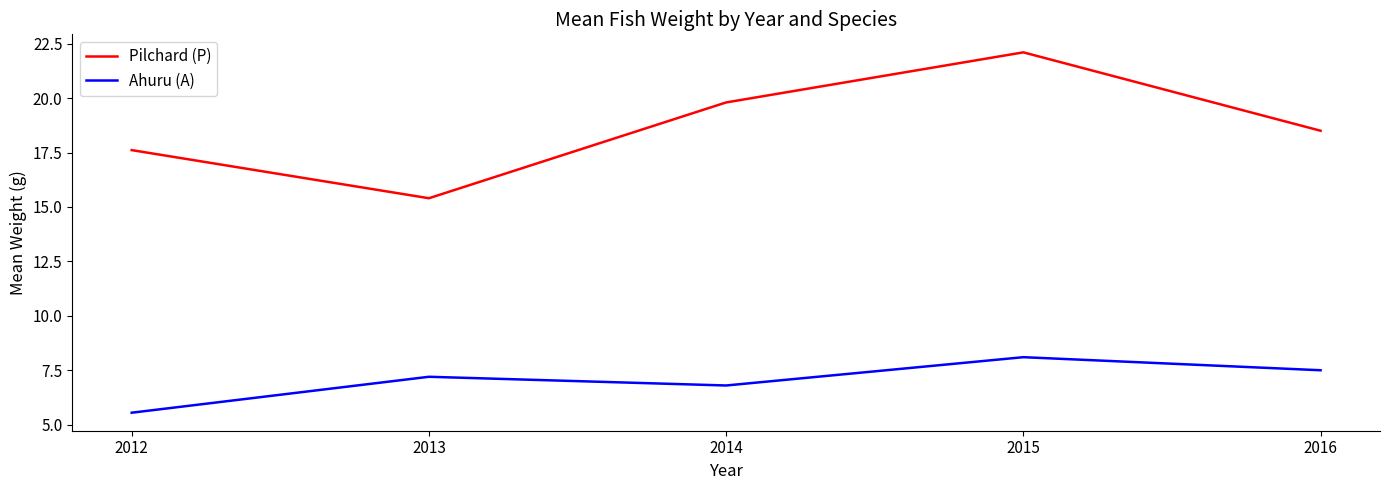

At 2015, list the series in order from smallest to largest.

Ahuru (A), Pilchard (P)